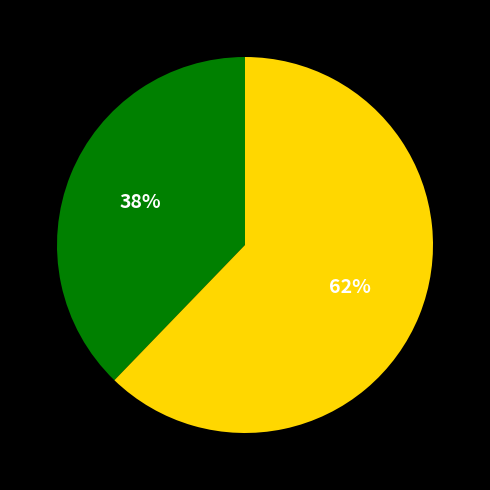

Is there a majority slice in this chart?

Yes